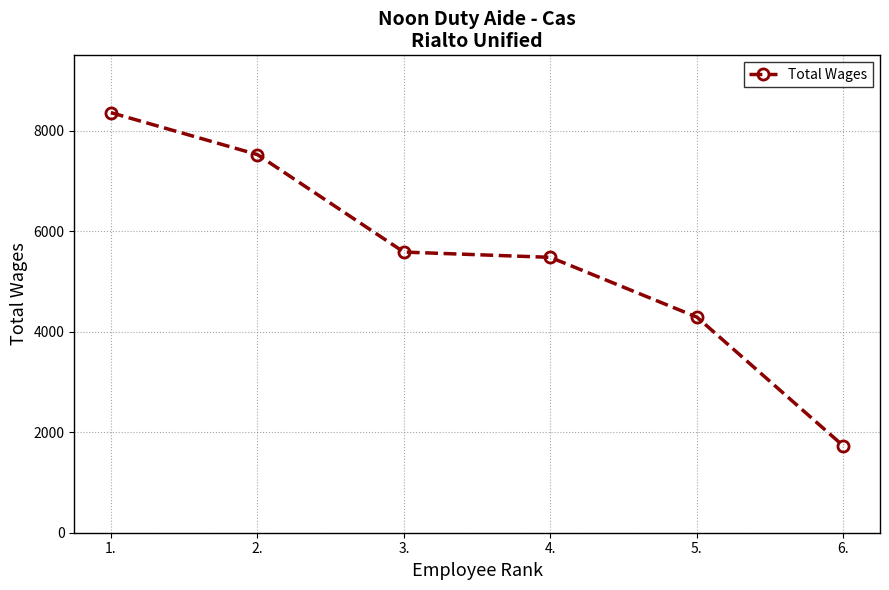

The chart shows a value of 1727 at 6.. True or false?

True